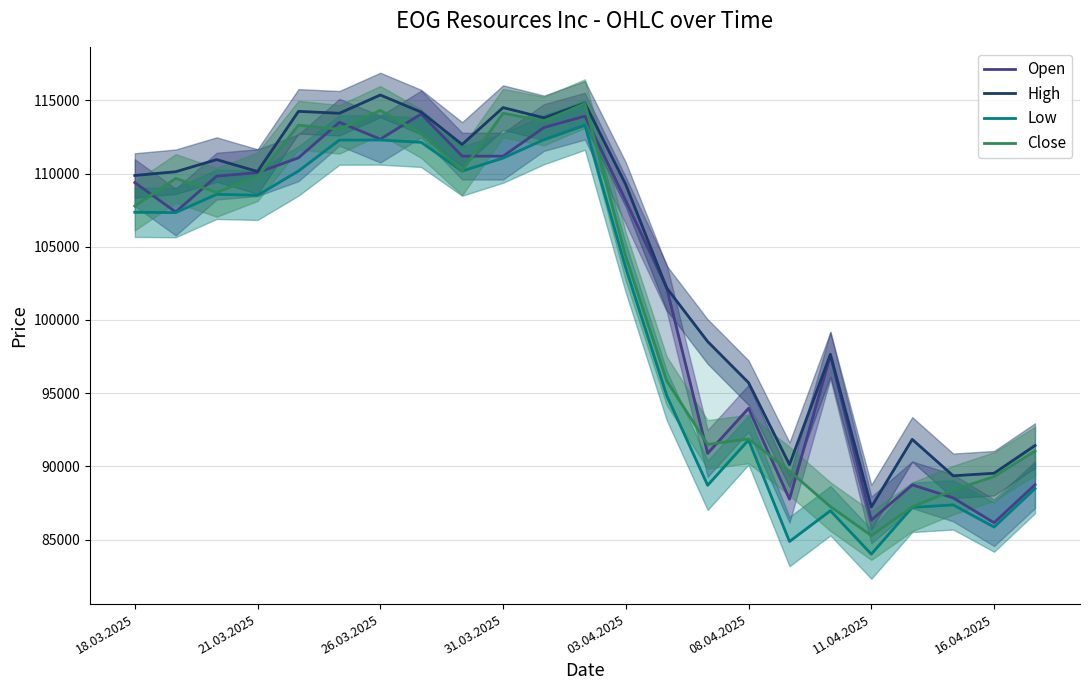

True or false: Open and High cross at least once.

False